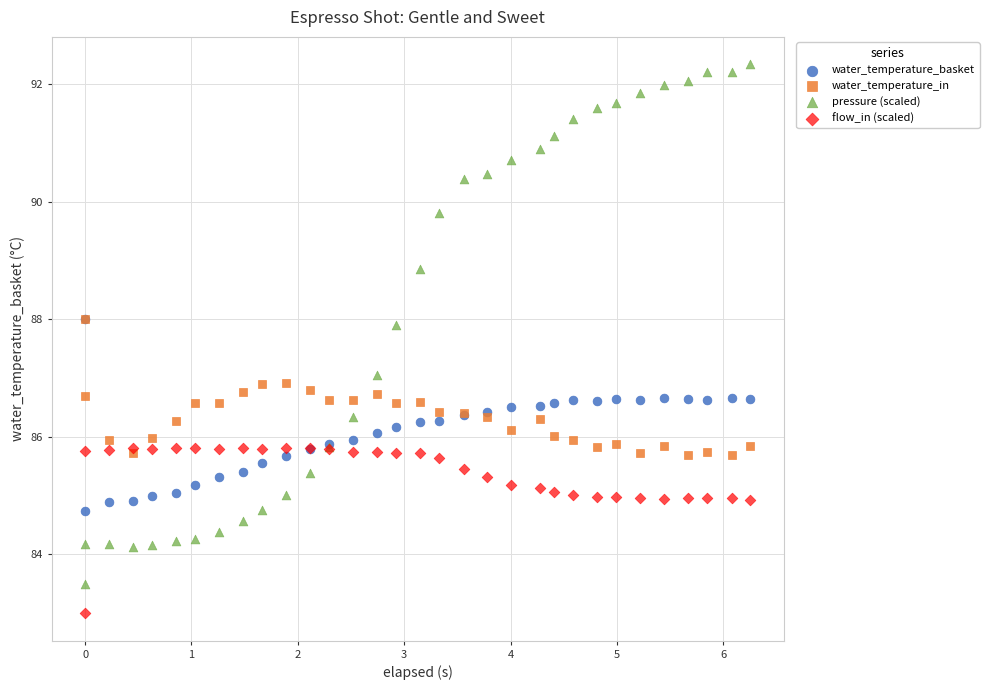

What are all the series names shown in the legend?

water_temperature_basket, water_temperature_in, pressure (scaled), flow_in (scaled)